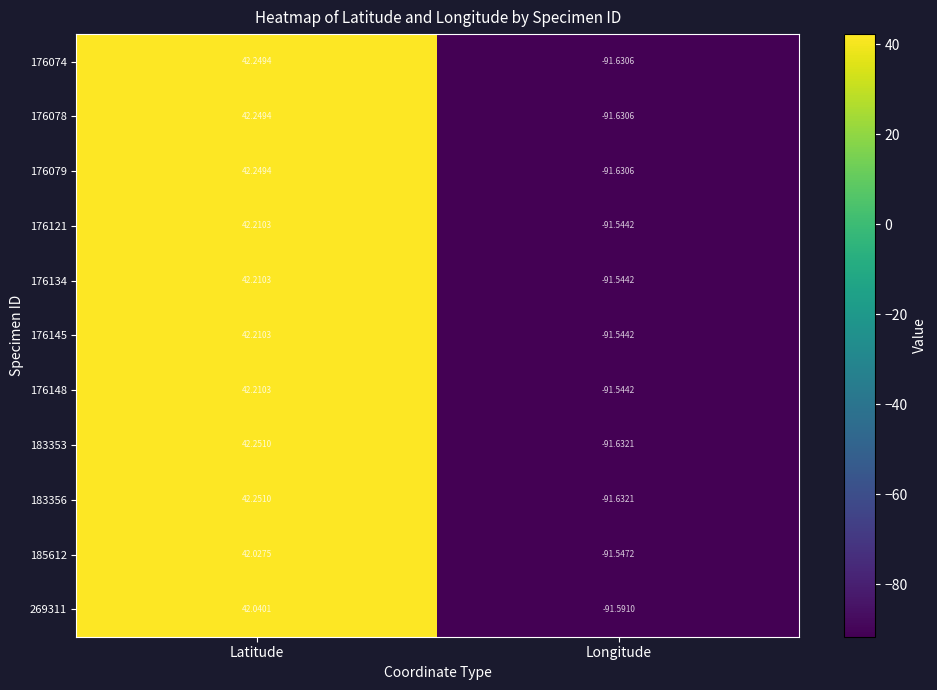

Where is 185612 nearest to the value -24?

Latitude